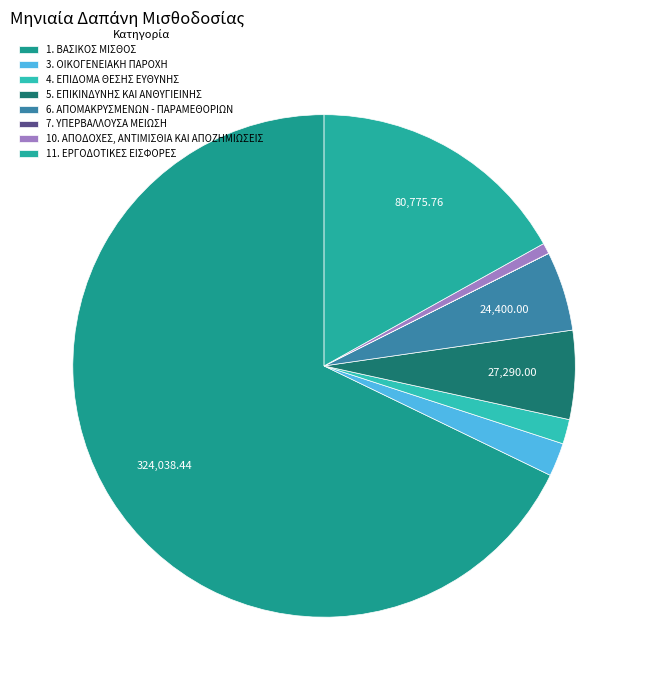

The 10. ΑΠΟΔΟΧΕΣ, ΑΝΤΙΜΙΣΘΙΑ ΚΑΙ ΑΠΟΖΗΜΙΩΣΕΙΣ slice represents 11% of the pie. True or false?

False